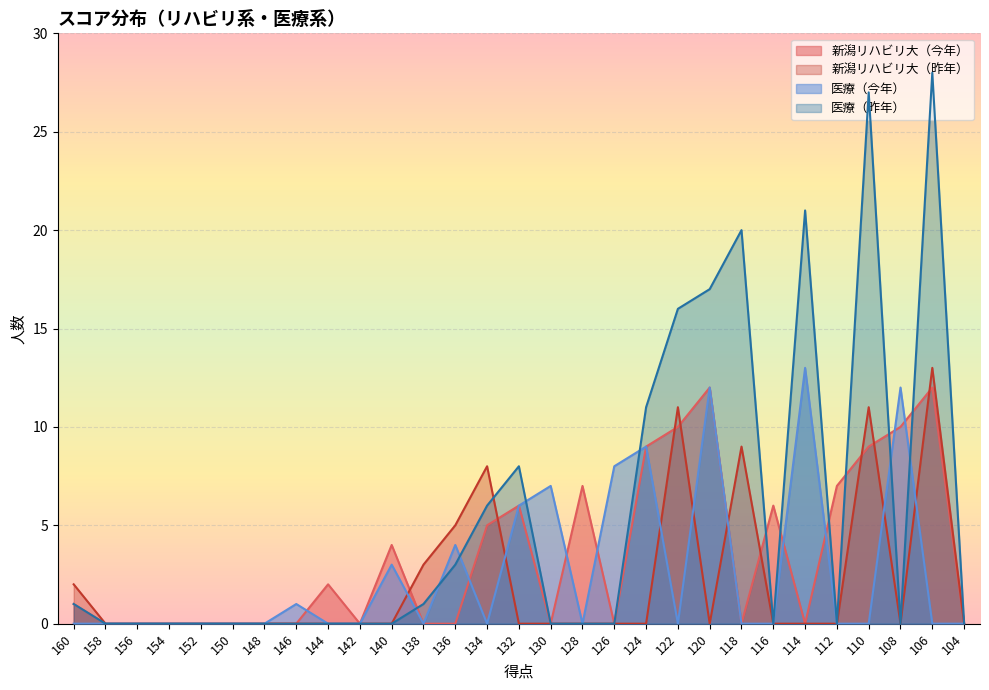

At which label does 新潟リハビリ大（昨年） reach its peak?

106